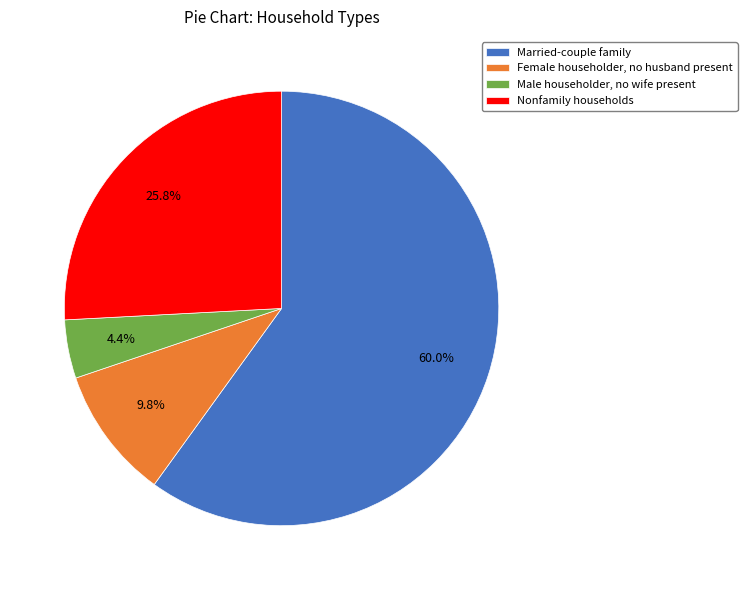

Which slice is the smallest?

Male householder, no wife present